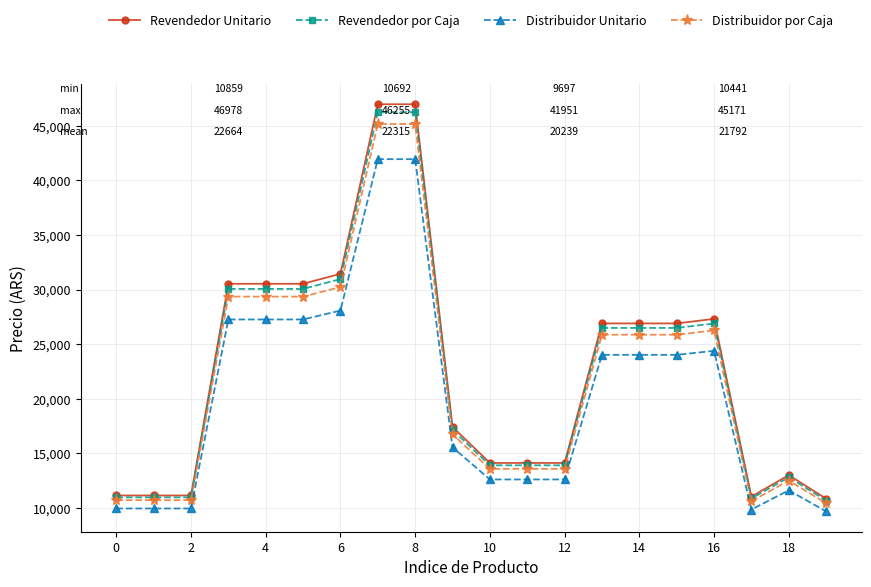

True or false: Distribuidor Unitario and Revendedor por Caja intersect in this chart.

False